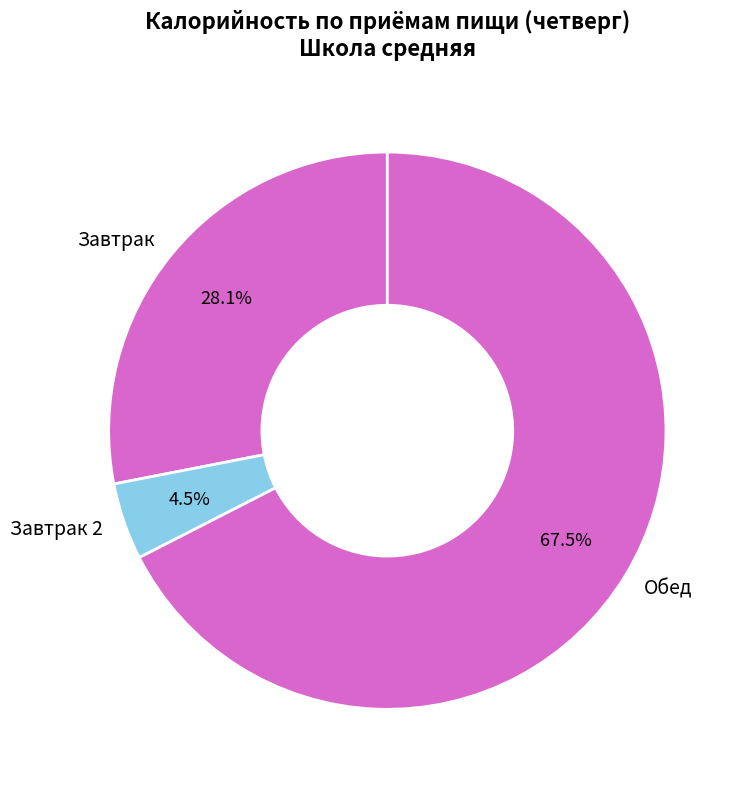

Which category has the biggest portion of the pie?

Обед